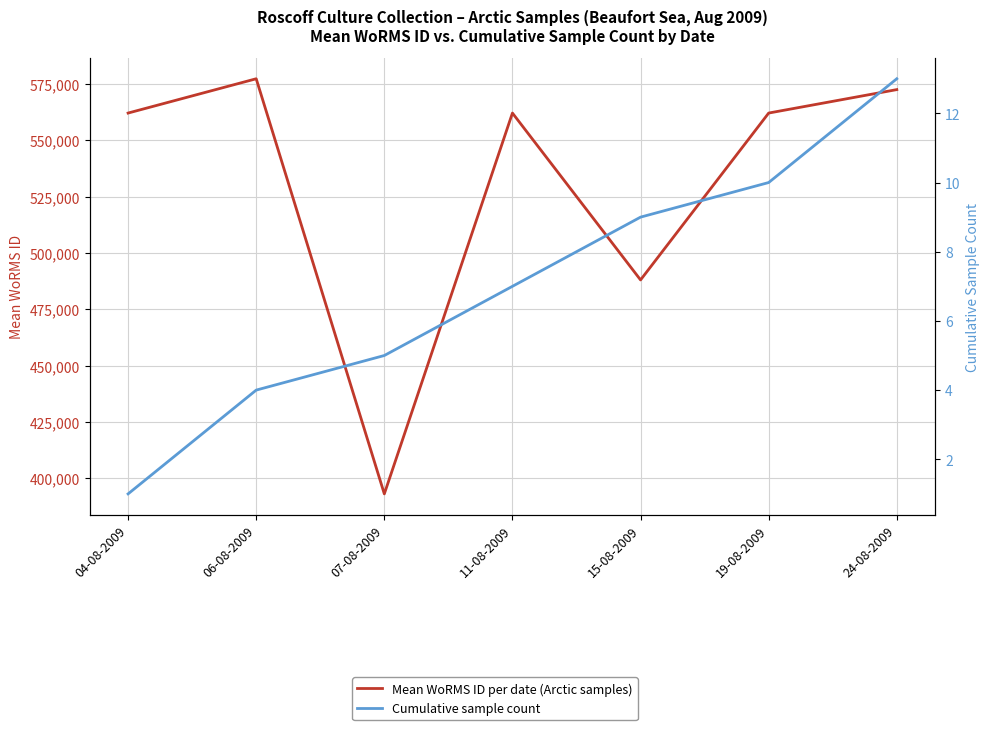

What are all the series names shown in the legend?

Mean WoRMS ID per date (Arctic samples), Cumulative sample count